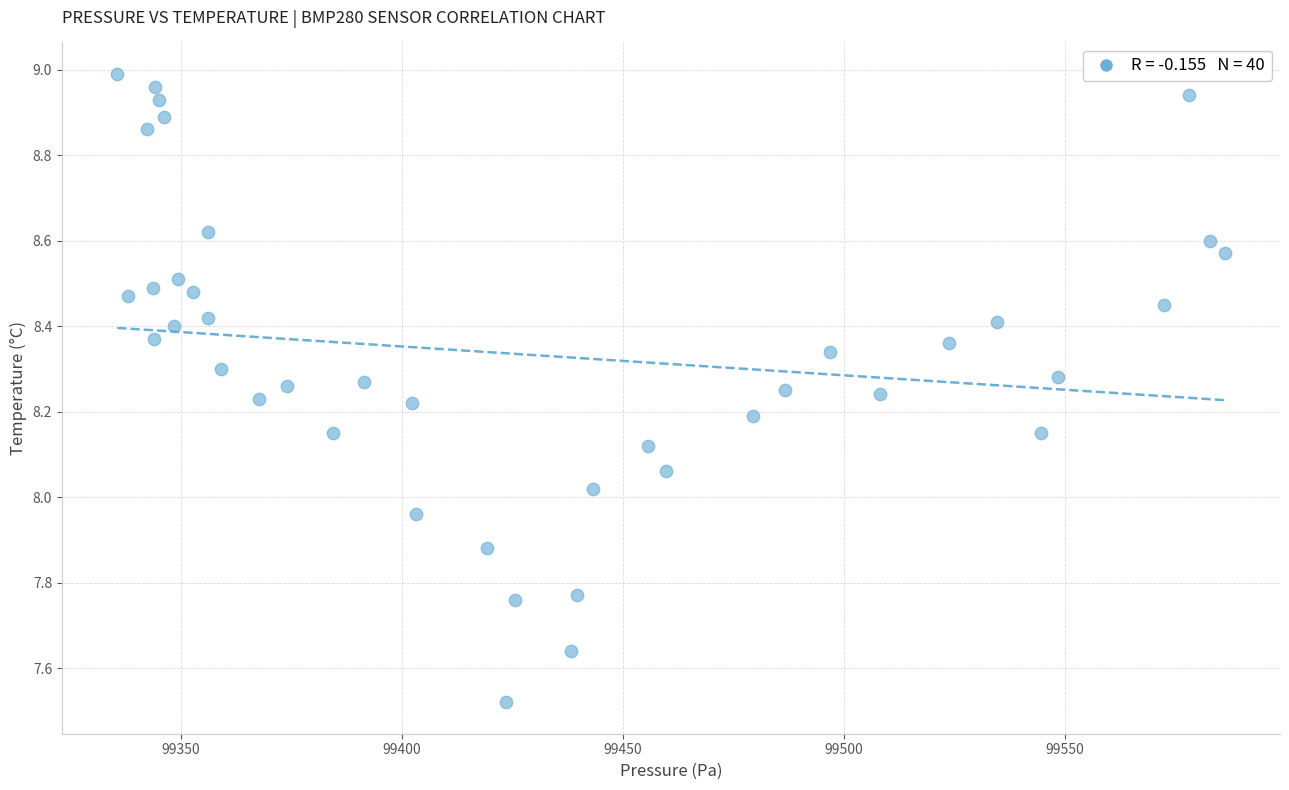

How many points are shown in the scatter plot?

40